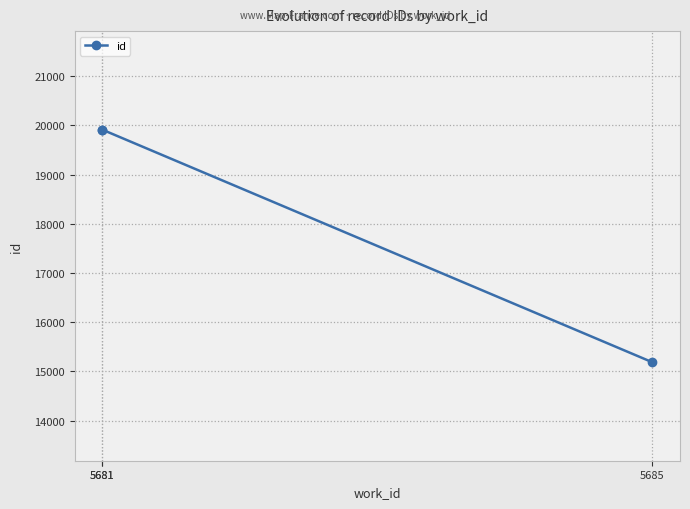

At which label does the data first exceed 19913?

5681